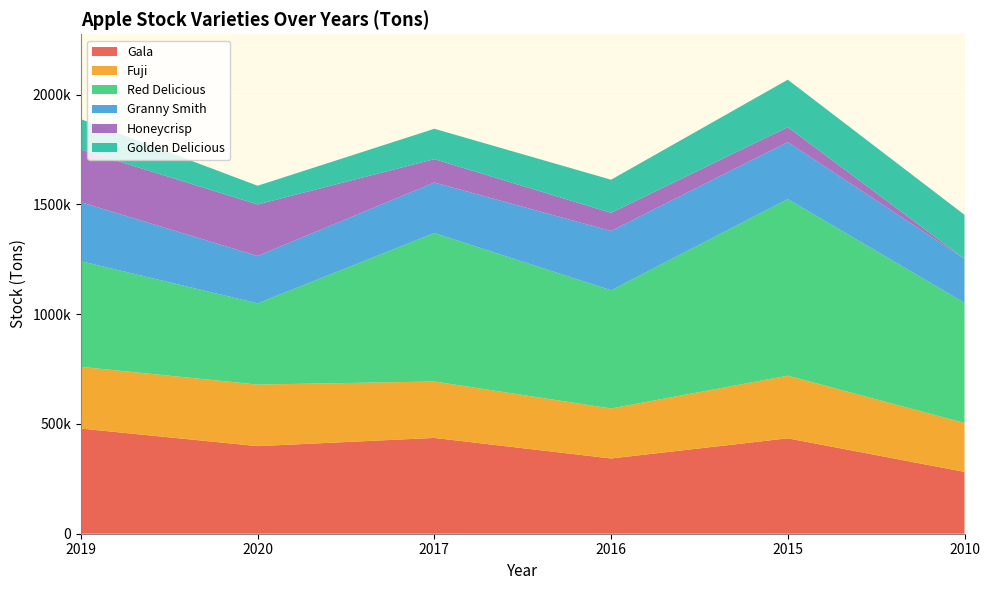

Reading right to left, what are all the values shown in this chart?

Gala: 281613	434521	342689	436331	398858	478941
Fuji: 222977	285253	227837	256955	280513	281137
Red Delicious: 547219	804308	538168	676116	369791	481018
Granny Smith: 200452	259661	270046	230104	215795	268636
Honeycrisp: 0	67859	82571	106448	234693	239575
Golden Delicious: 200033	216136	150907	138310	85113	138691